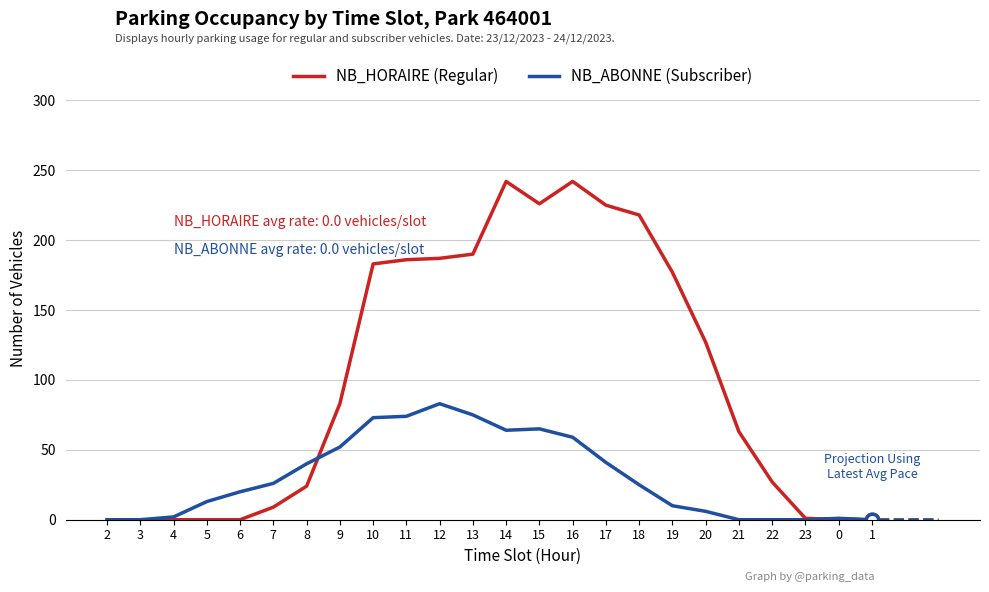

At which category is the sum across all series the highest?

14